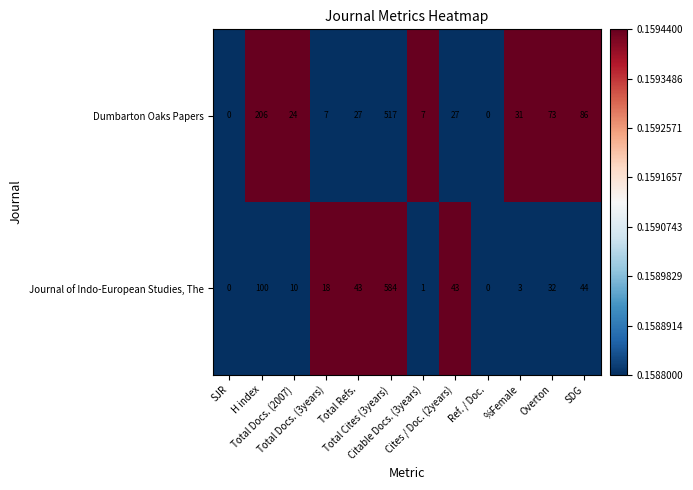

At SDG, list the series in order from largest to smallest.

Dumbarton Oaks Papers, Journal of Indo-European Studies, The